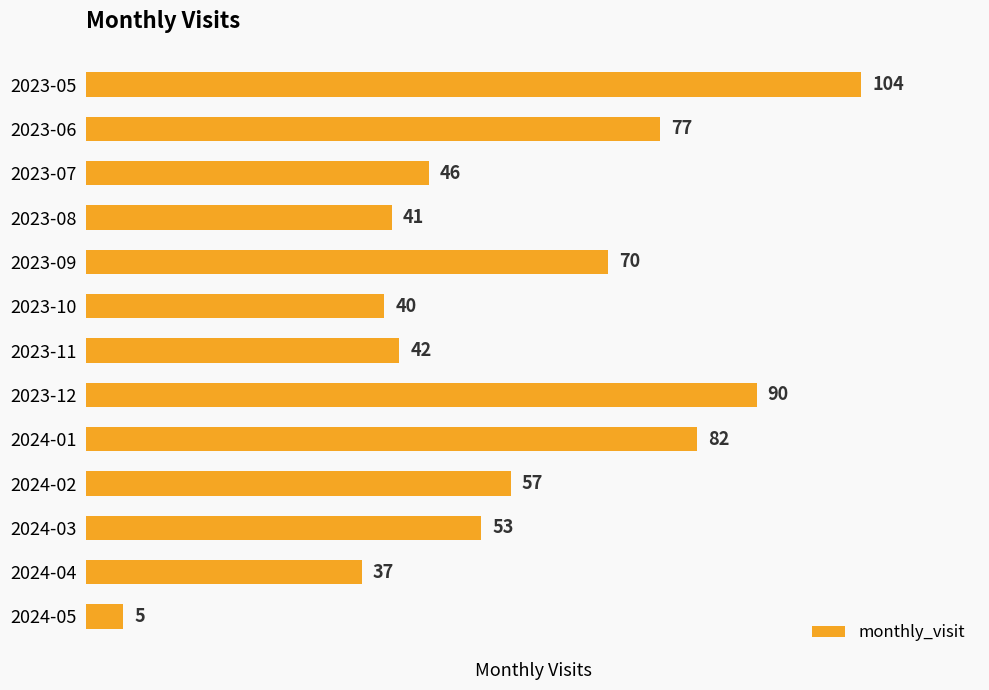

Does the chart contain any negative values?

No